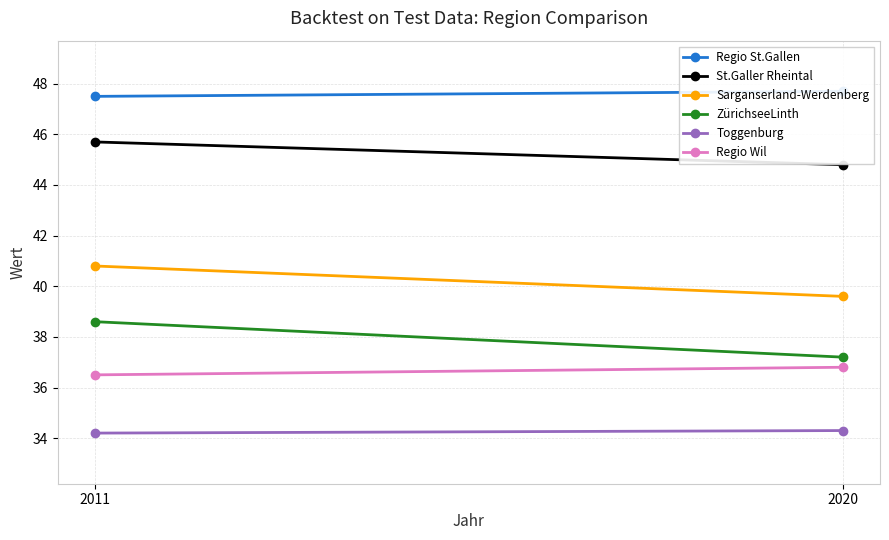

Which series changed the most between 2011 and 2020?

ZürichseeLinth